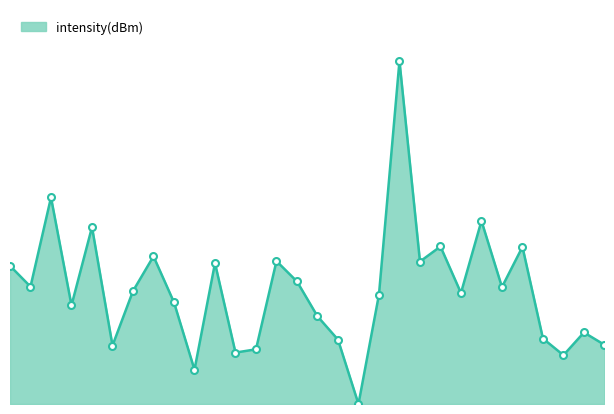

What is the average value?

3.3